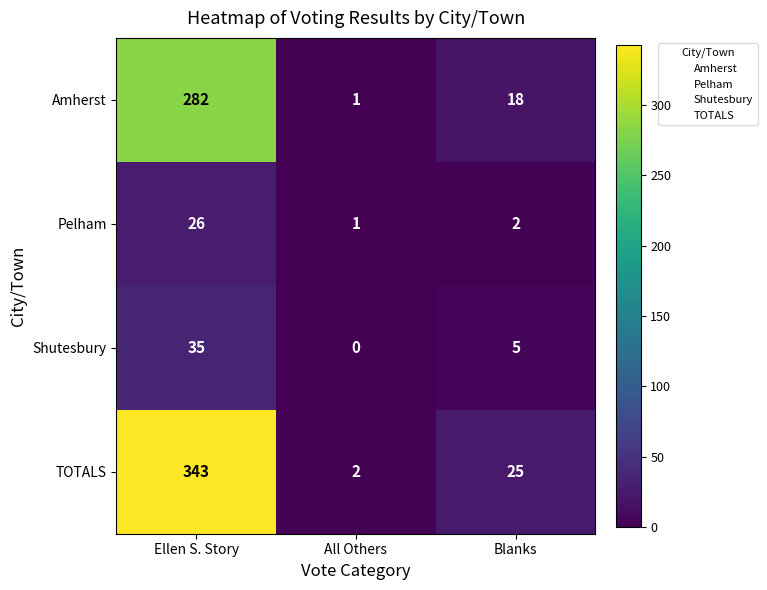

What is the maximum value for TOTALS?

343